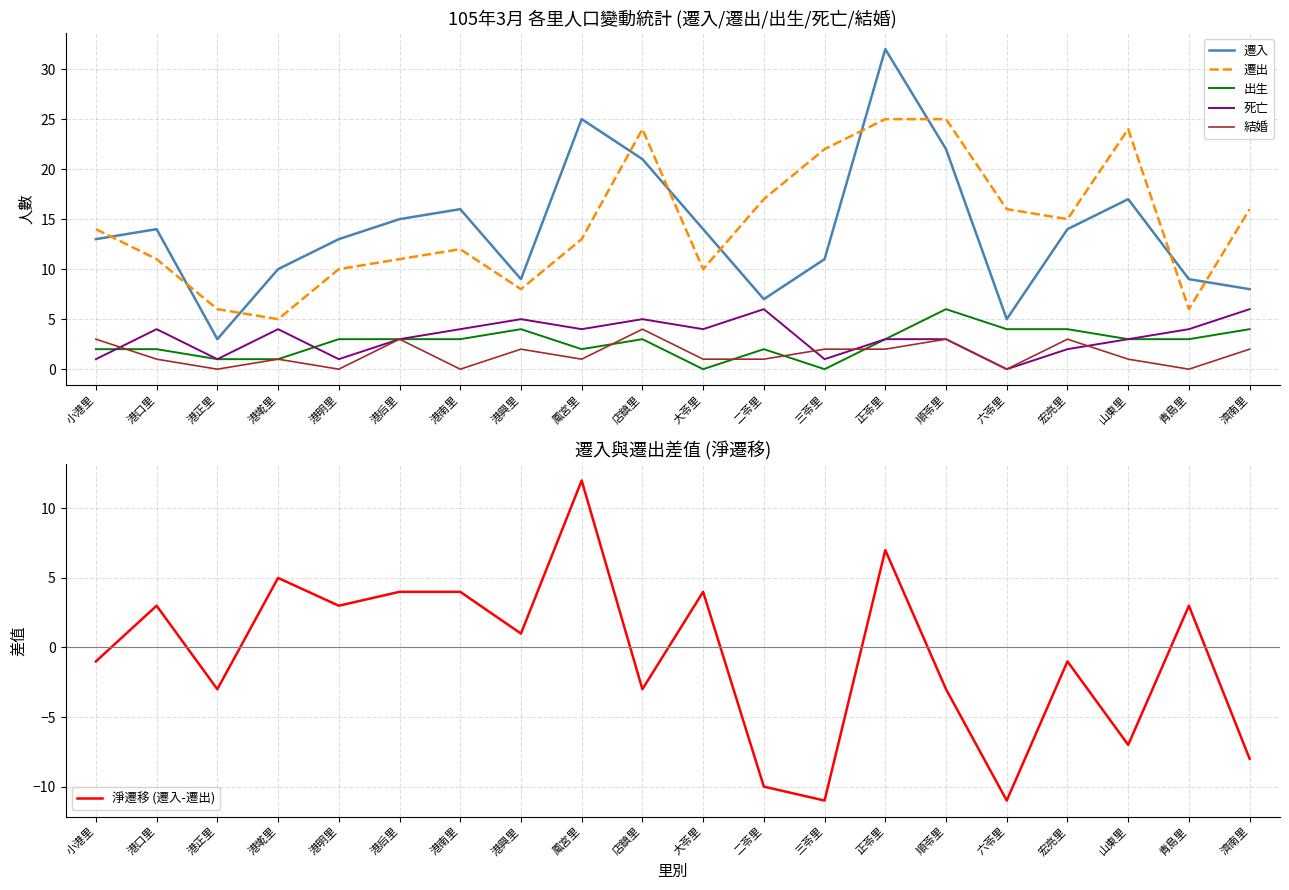

How many values in the 死亡 series are below 4?

10